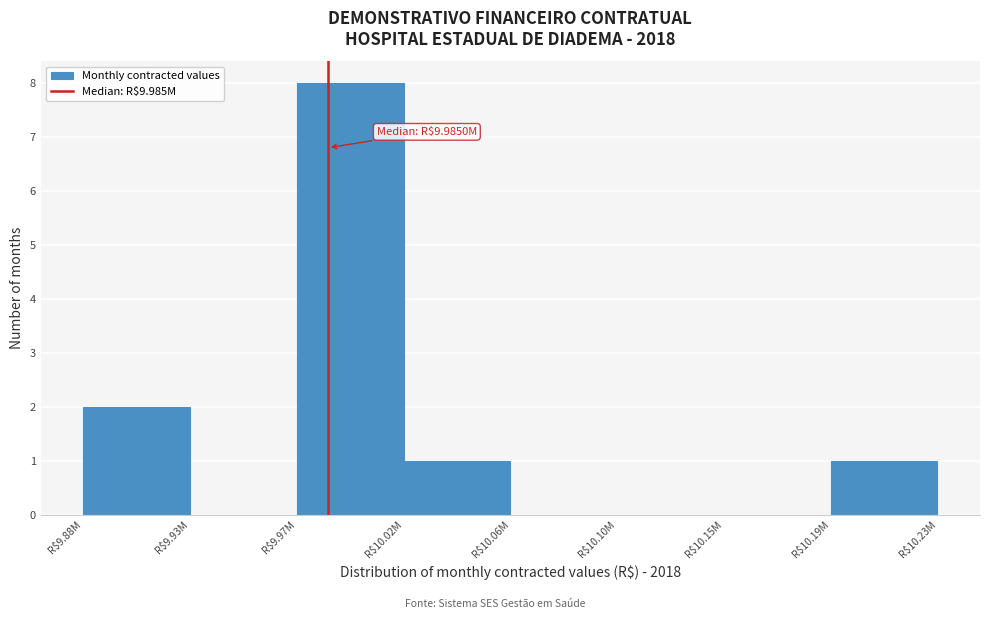

The value at R$9.88M is 1. True or false?

False